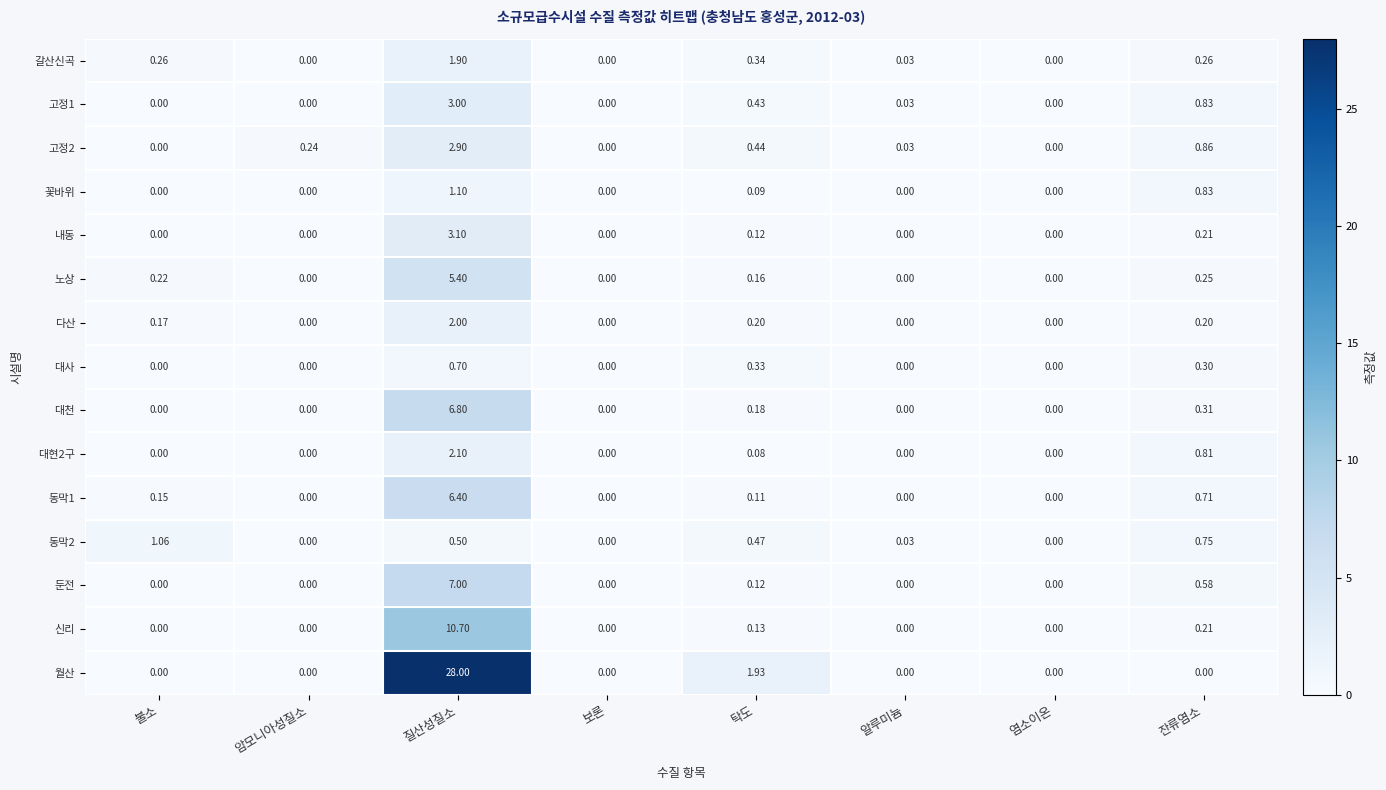

How many data points in 내동 are above 0?

3